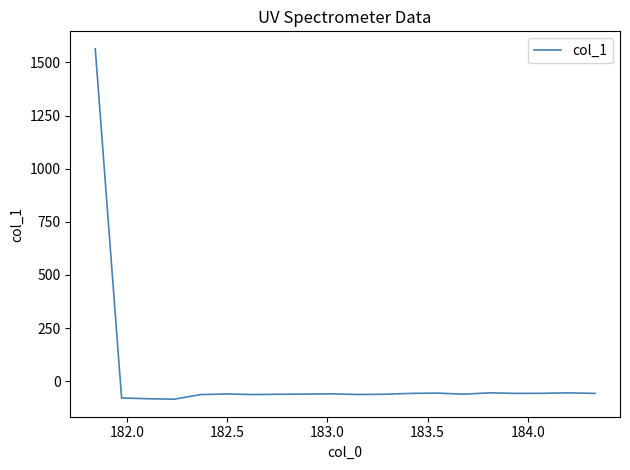

What is the smallest value displayed?

-85.1